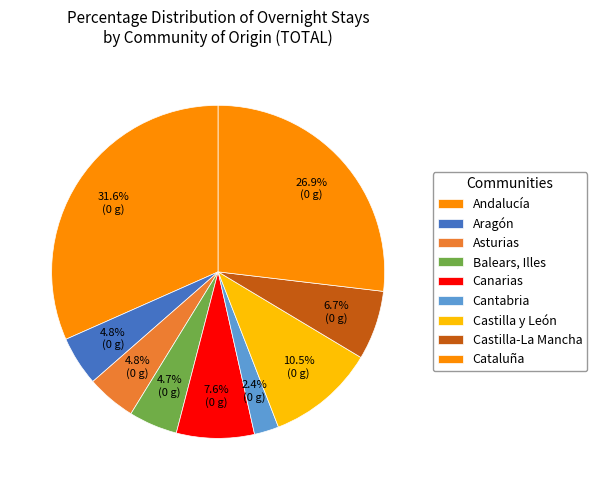

Which slice is the largest?

Andalucía